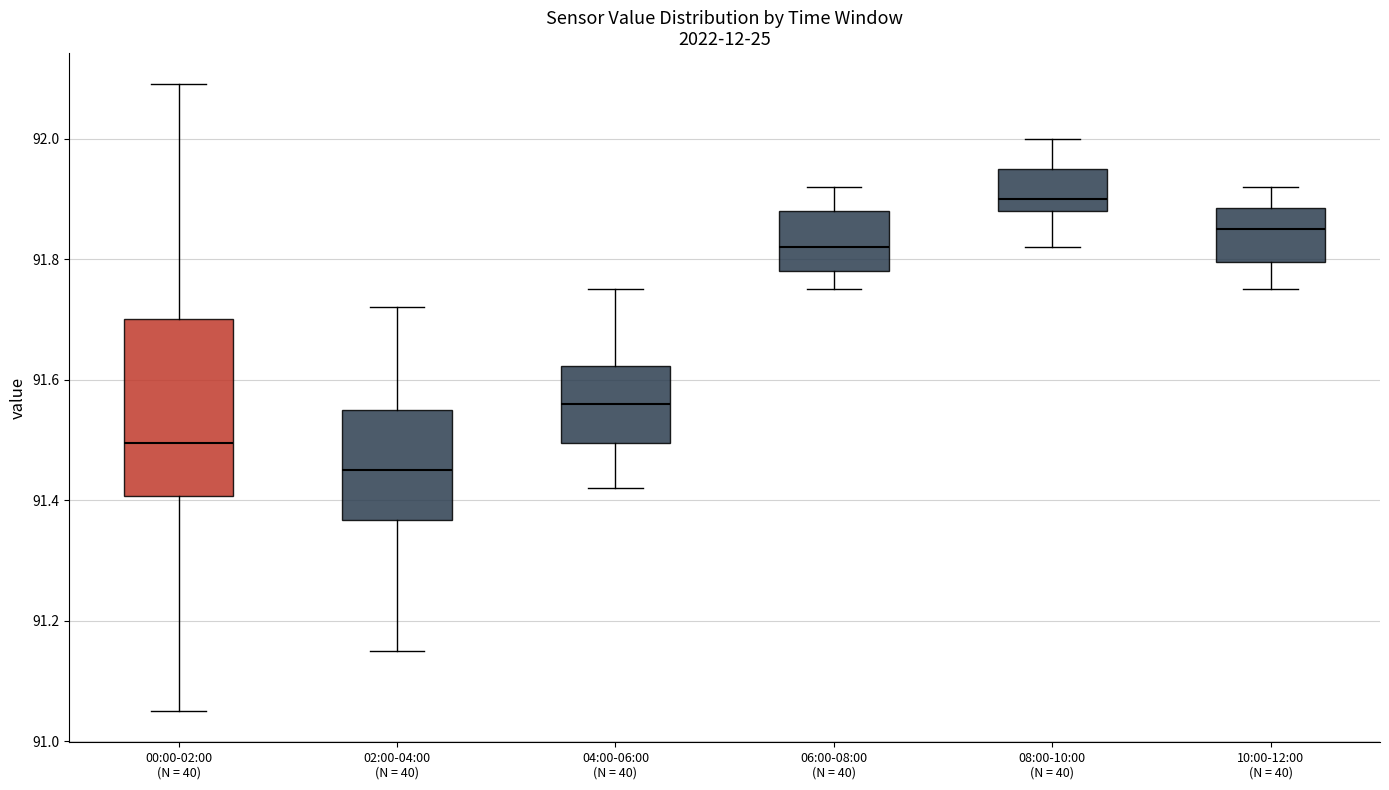

Reading left to right, read every box against the y-axis: the position of its median line, the range the box covers, and the ends of its whiskers. The values are not printed on the chart, so give them approximately, as read against the axis.

00:00-02:00 (N = 40): median 91.50, box 91.40 to 91.70, whiskers 91.06 to 92.10
02:00-04:00 (N = 40): median 91.46, box 91.36 to 91.56, whiskers 91.16 to 91.72
04:00-06:00 (N = 40): median 91.56, box 91.50 to 91.62, whiskers 91.42 to 91.76
06:00-08:00 (N = 40): median 91.82, box 91.78 to 91.88, whiskers 91.76 to 91.92
08:00-10:00 (N = 40): median 91.90, box 91.88 to 91.96, whiskers 91.82 to 92.00
10:00-12:00 (N = 40): median 91.86, box 91.80 to 91.88, whiskers 91.76 to 91.92